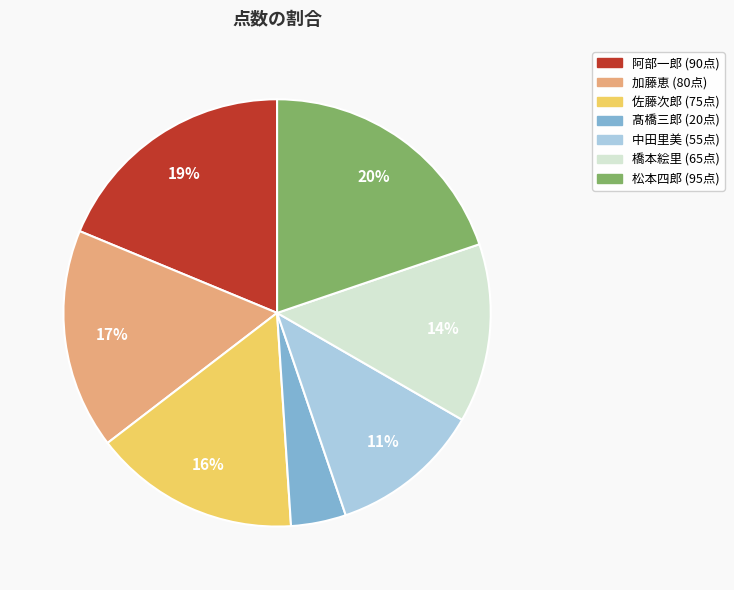

What is the smallest slice in the pie chart?

髙橋三郎